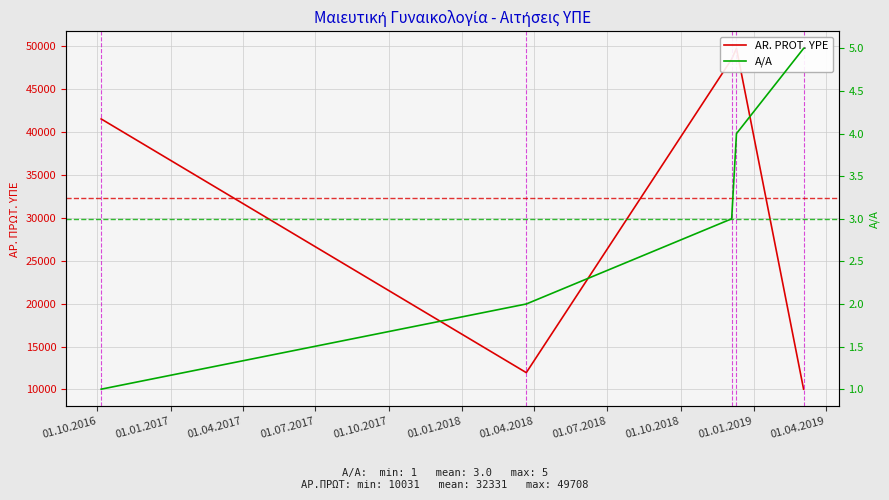

Which series changed the most between 01.10.2016 and 01.01.2017?

AR. PROT. YPE